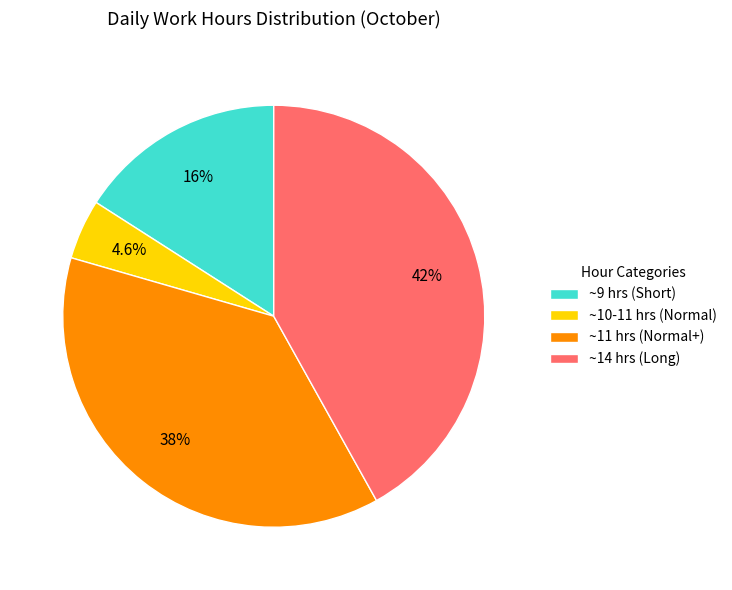

Which has a higher value, ~11 hrs (Normal+) or ~9 hrs (Short)?

~11 hrs (Normal+)